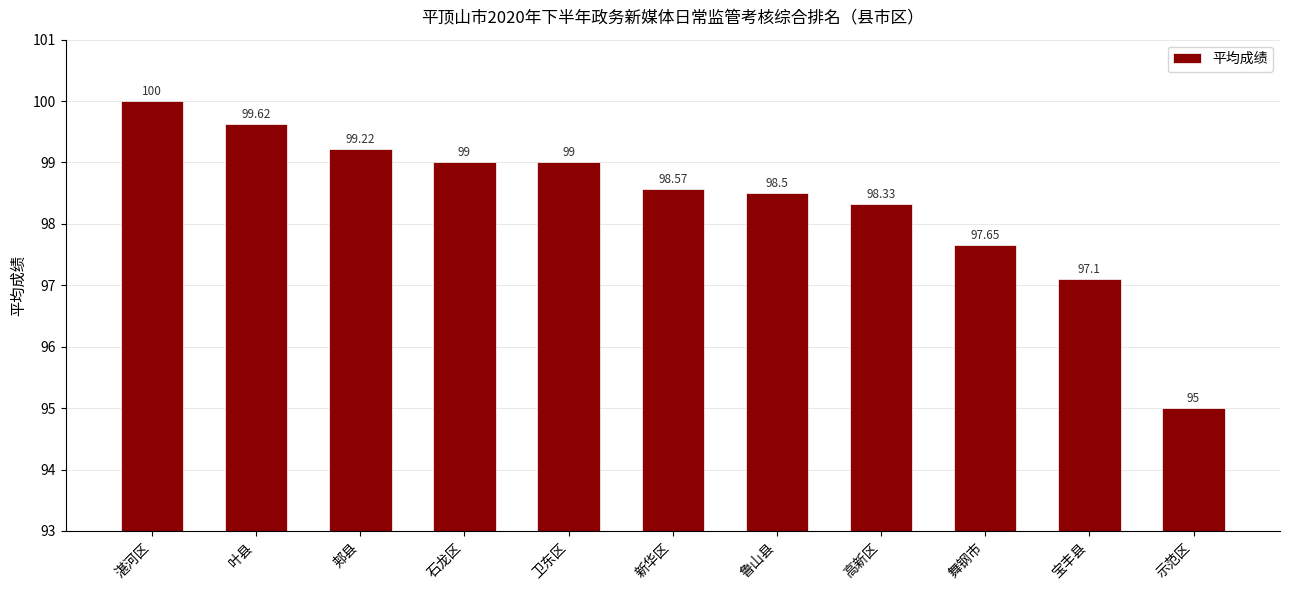

How many bars are there in total?

11